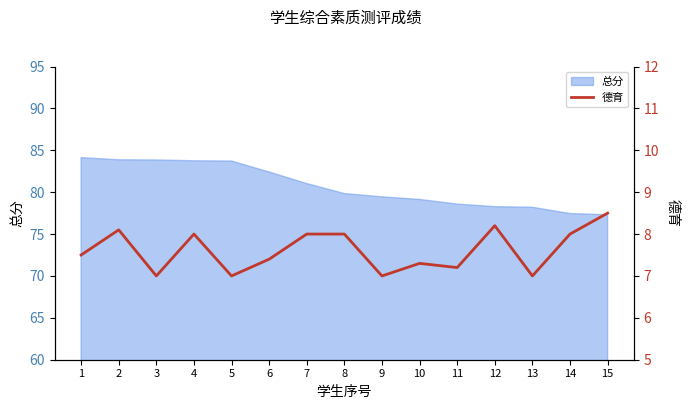

Where is the first local maximum?

2